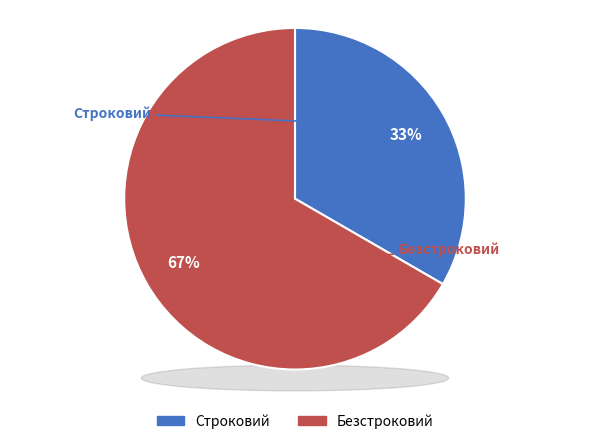

To the nearest percent, what is the average slice percentage?

50%